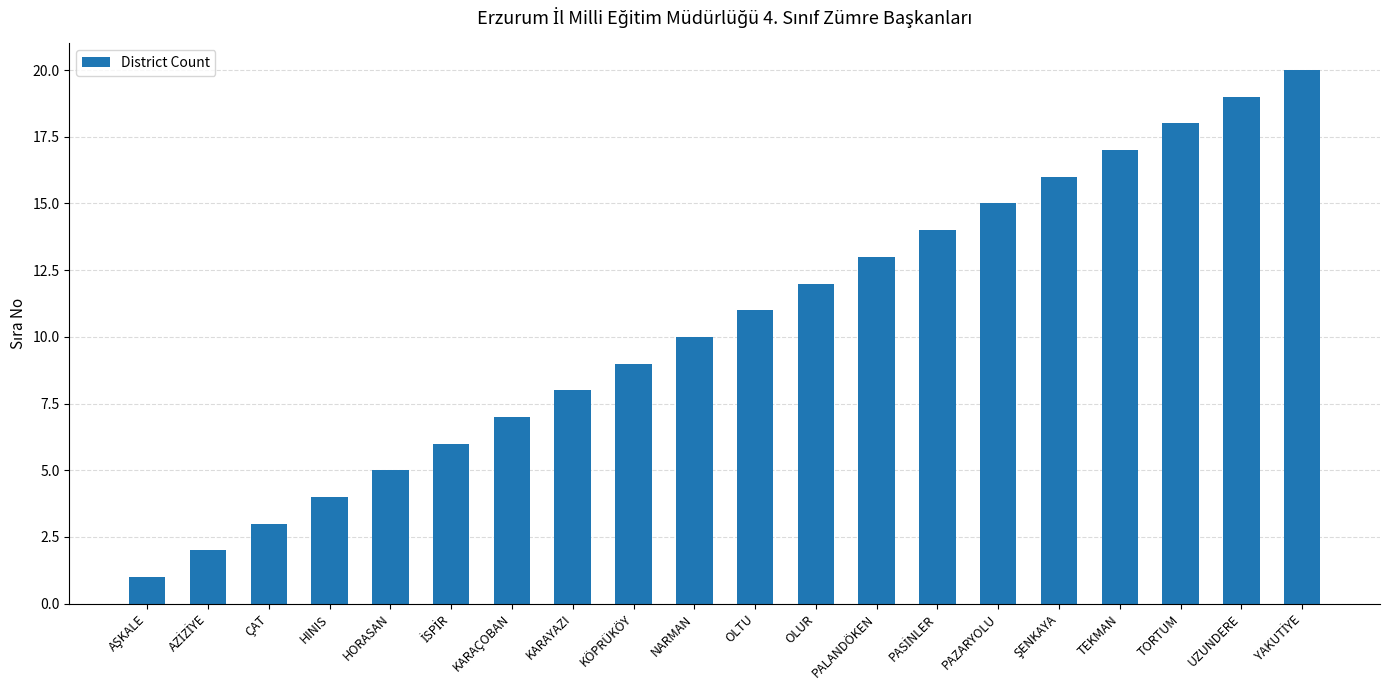

The value at PAZARYOLU is 15. True or false?

True